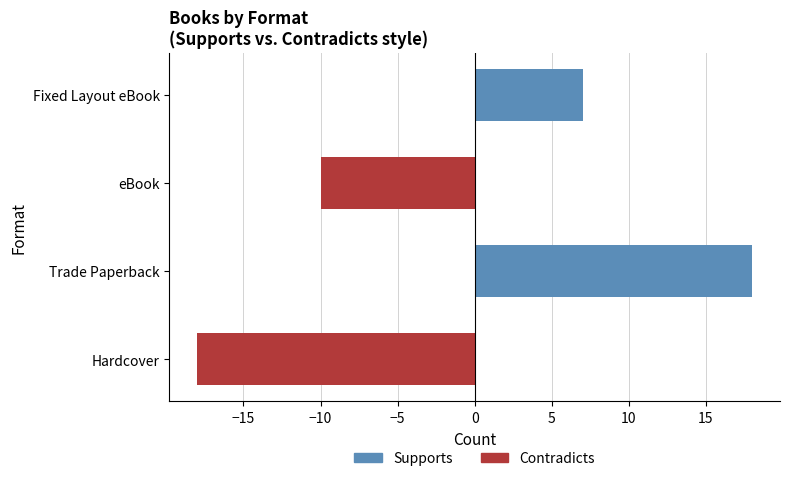

What is the difference between the maximum and minimum values?

36